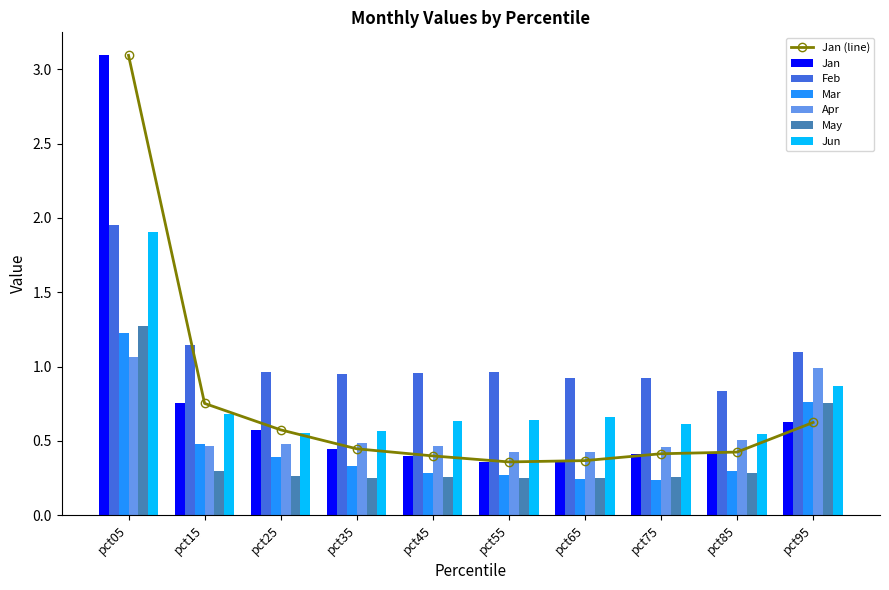

What are all the series names shown in the legend?

Jan, Feb, Mar, Apr, May, Jun